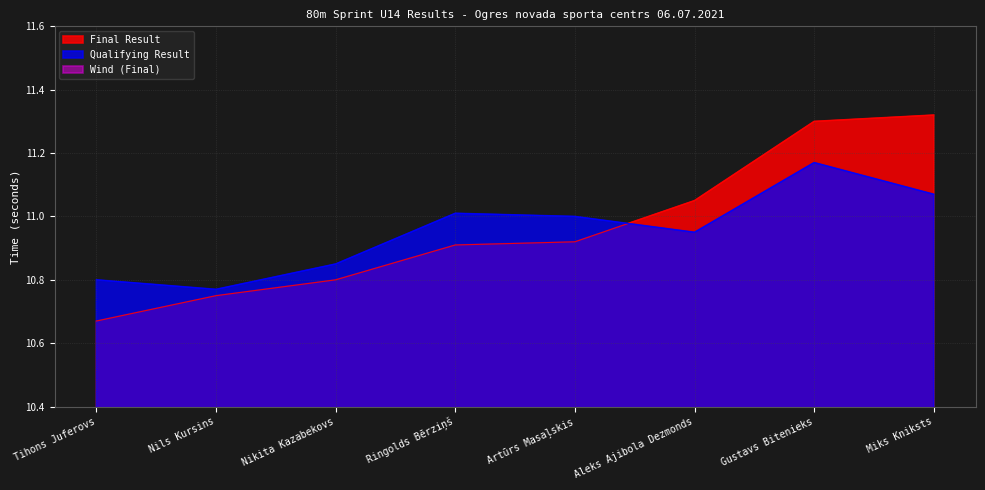

Which label corresponds to the smallest value in the chart?

Tihons Juferovs